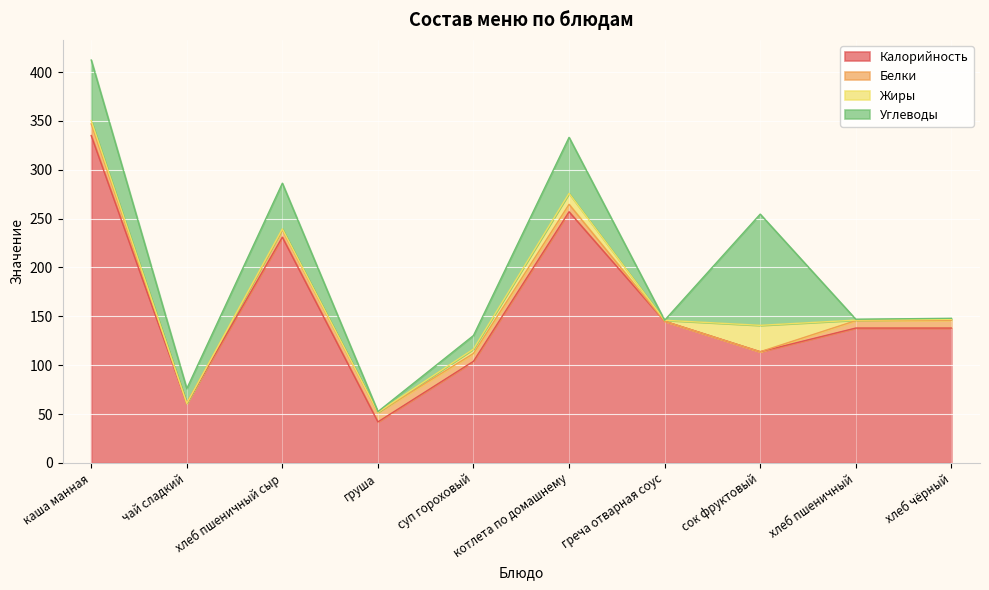

At how many categories does at least one series exceed 66?

8